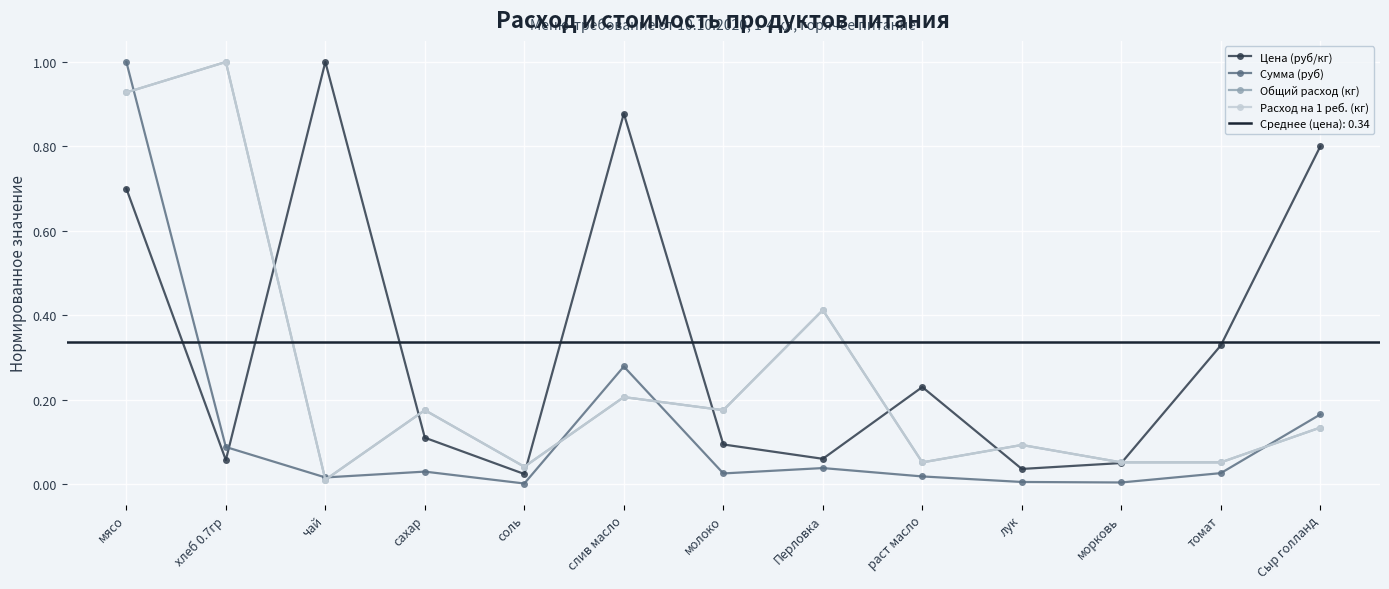

Is the value of Общий расход (кг) at томат greater than the value of Цена (руб/кг) at хлеб 0.7гр?

No